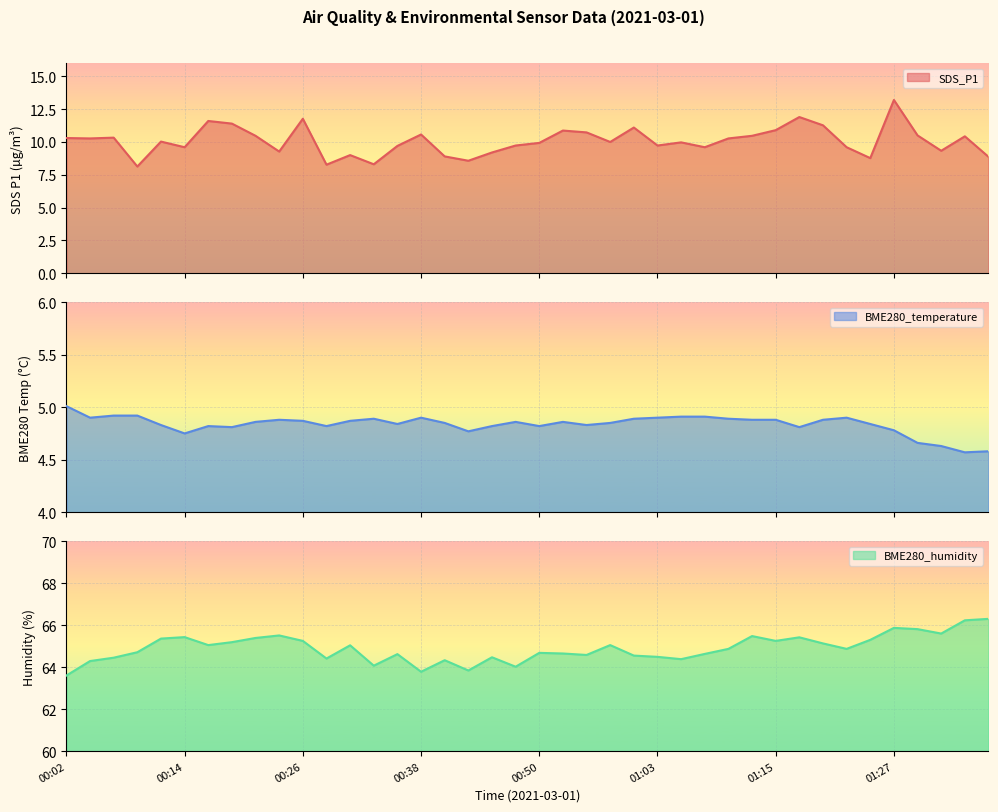

At which category is the sum across all series the highest?

01:27